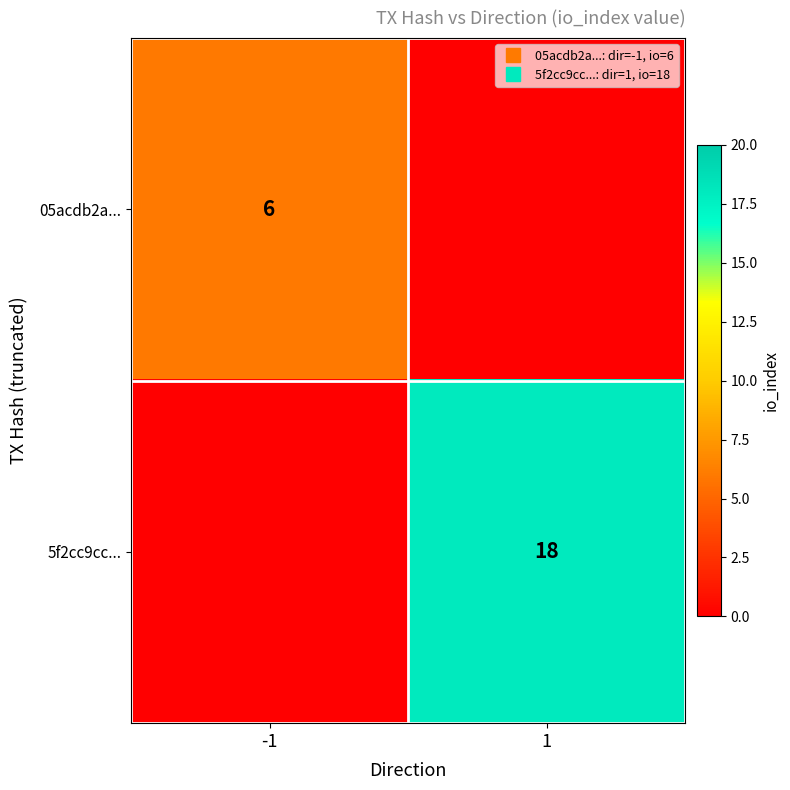

What is the sum of the 5f2cc9cc... values at 1 and -1?

18